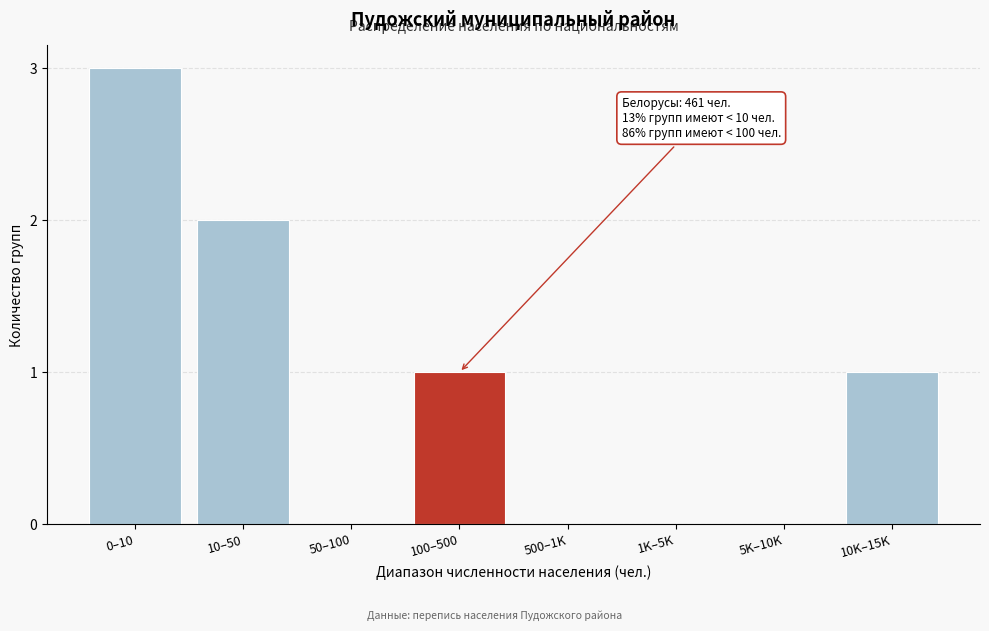

Reading left to right, what are all the values shown in this chart?

0–10=3	10–50=2	50–100=0	100–500=1	500–1K=0	1K–5K=0	5K–10K=0	10K–15K=1